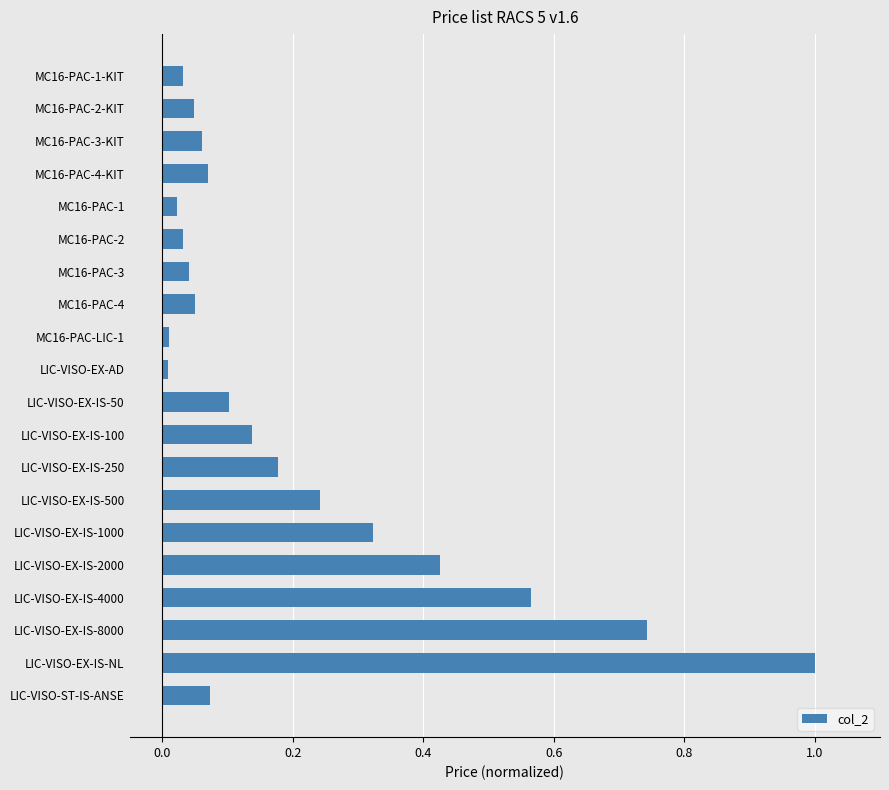

Which label corresponds to the largest value in the chart?

LIC-VISO-EX-IS-NL